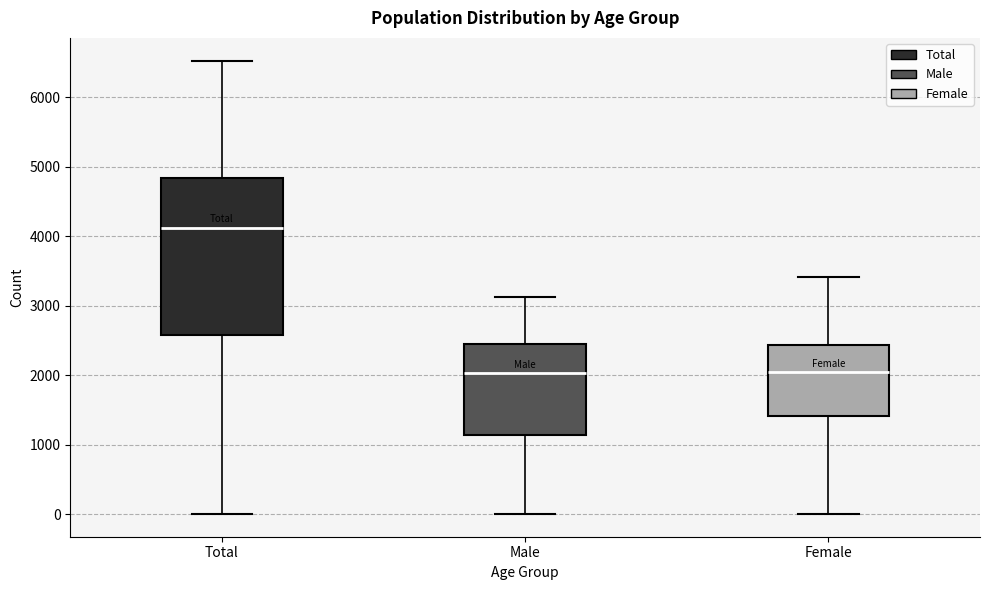

Where does the lower whisker of the box for Female end on the y-axis? The values are not printed on the chart, so give them approximately, as read against the axis.

0